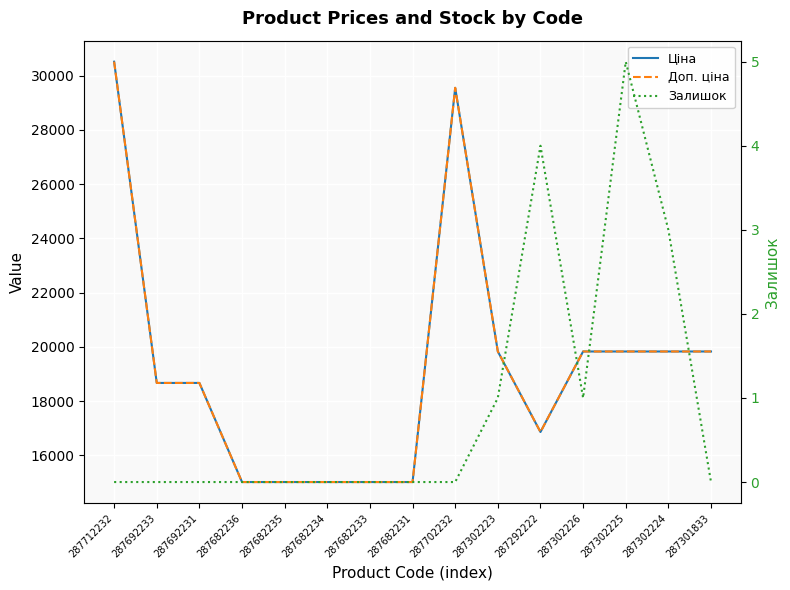

Which series has the largest total across all categories?

Ціна